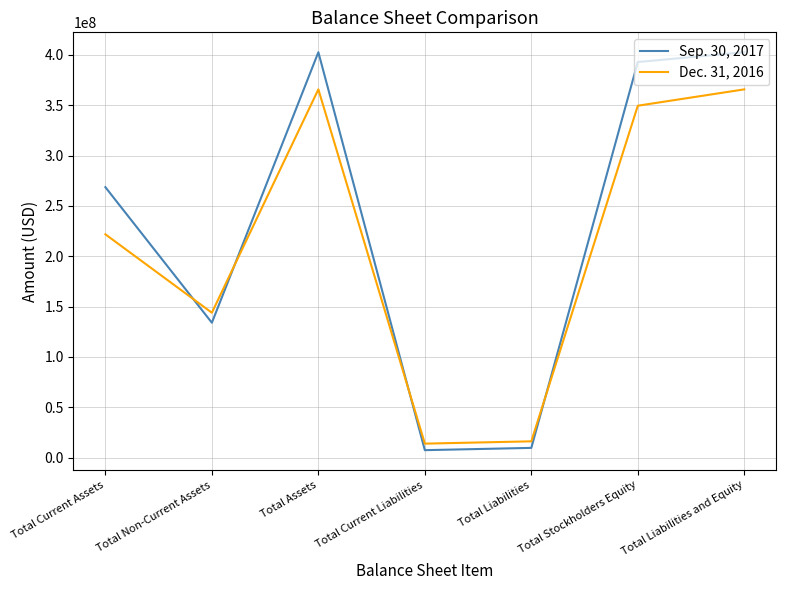

How many interior local peaks does the Sep. 30, 2017 series have?

1